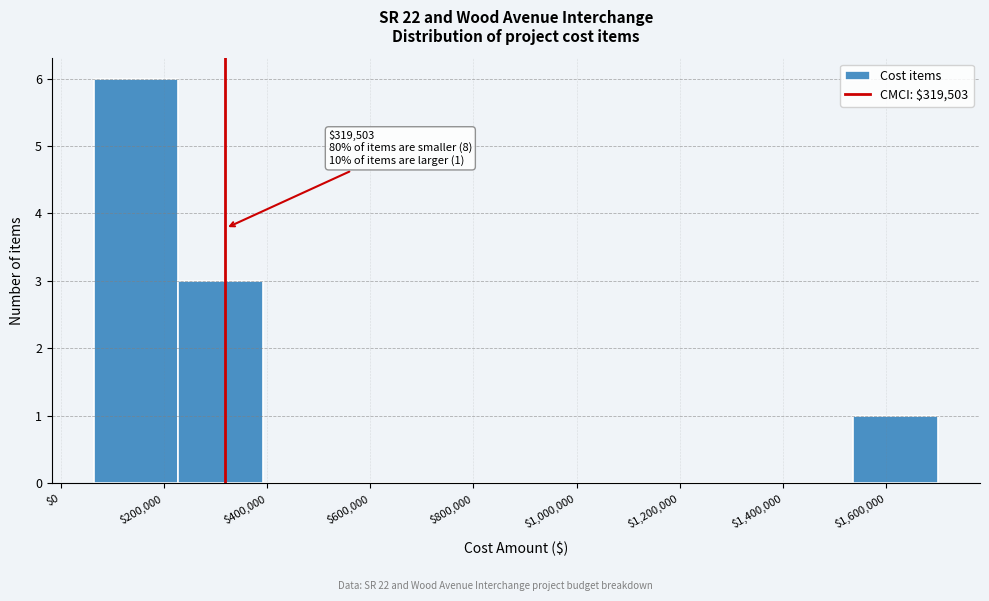

Over which range of the x-axis is the bar tallest?

60000 to 220000